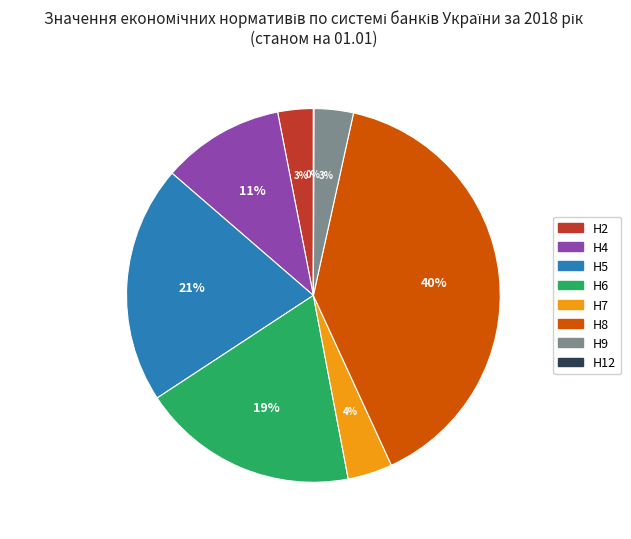

The Н4 slice represents 11% of the pie. True or false?

True